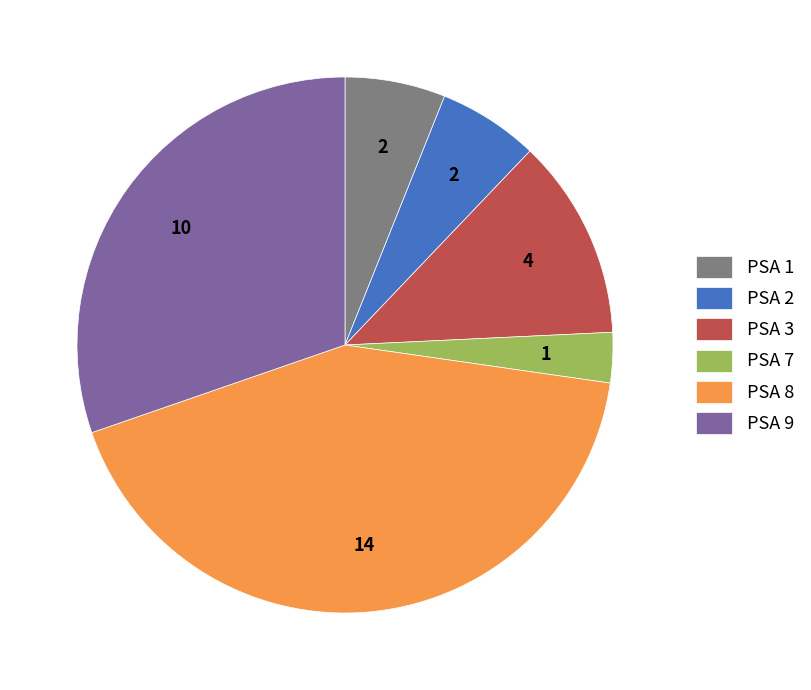

Does any single category account for the majority?

No